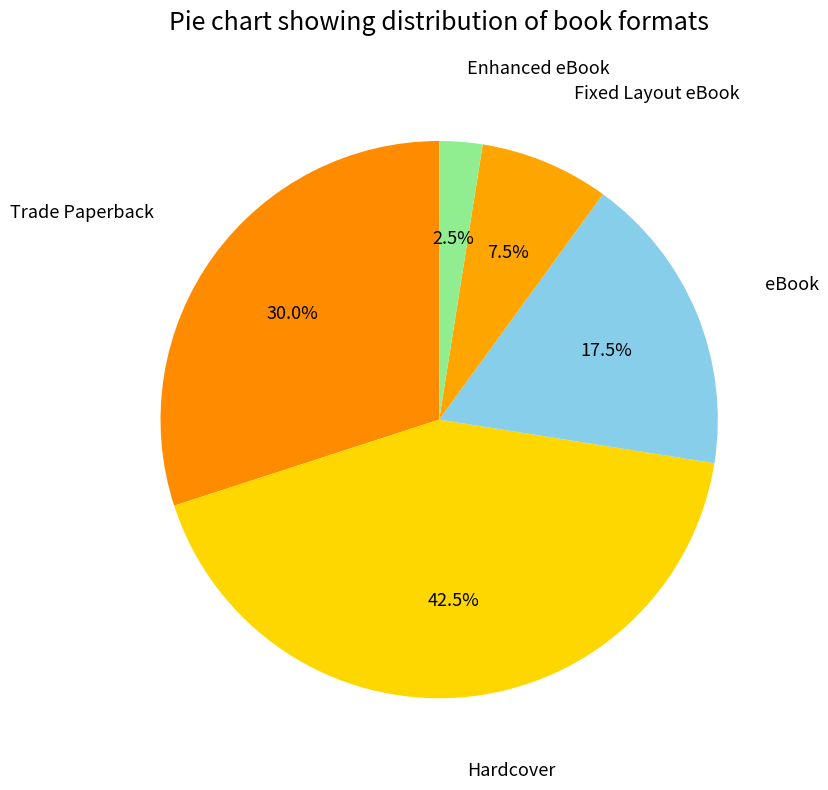

How many segments does this pie chart have?

5